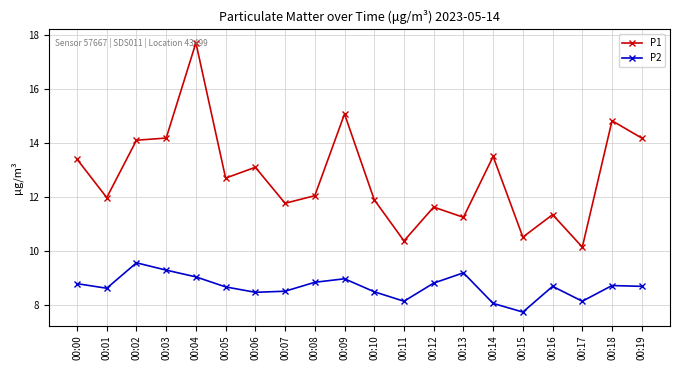

How many data points in P2 are above 8?

19